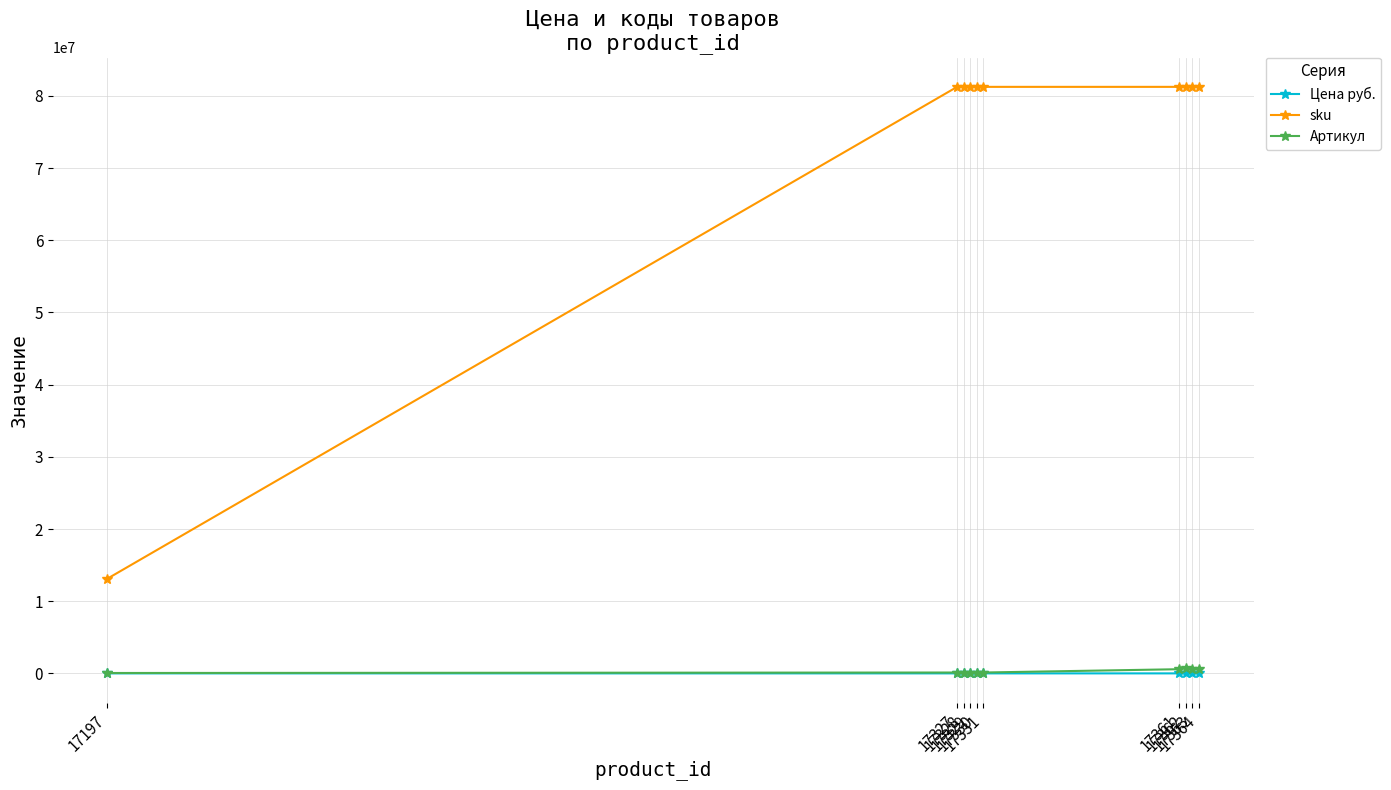

What are all the series names shown in the legend?

Цена руб., sku, Артикул